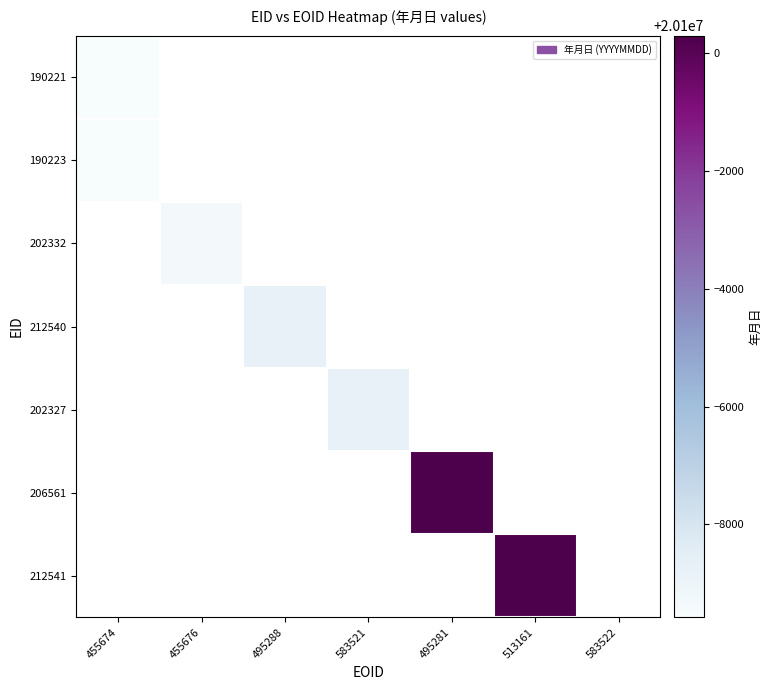

The value of 190221 at 455674 is 10205072.0. True or false?

False